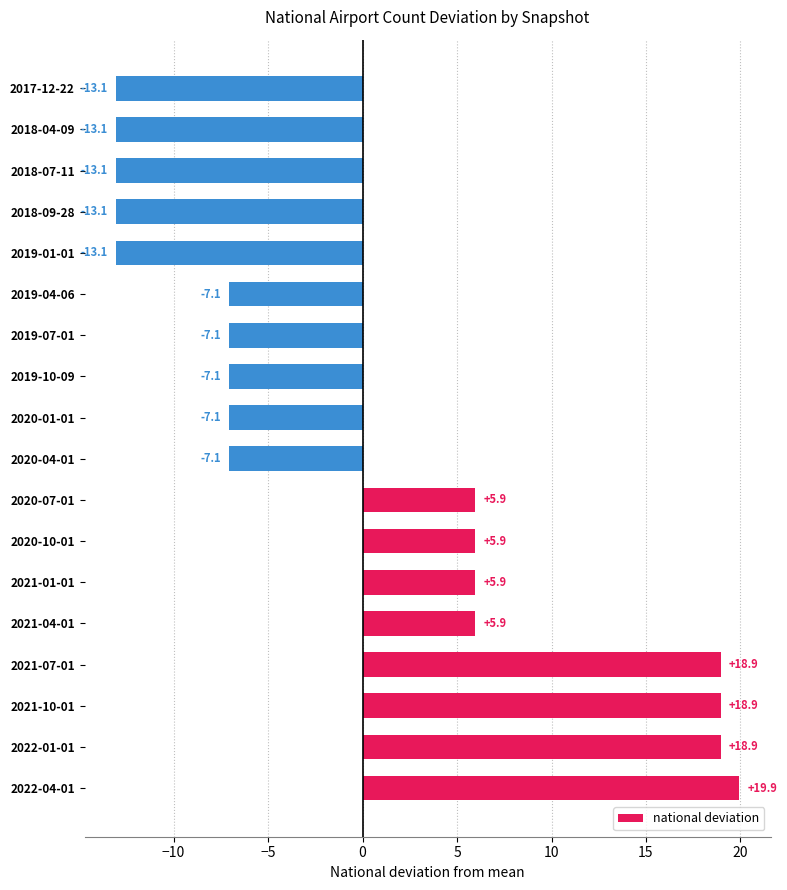

Does the chart contain stacked bars?

No